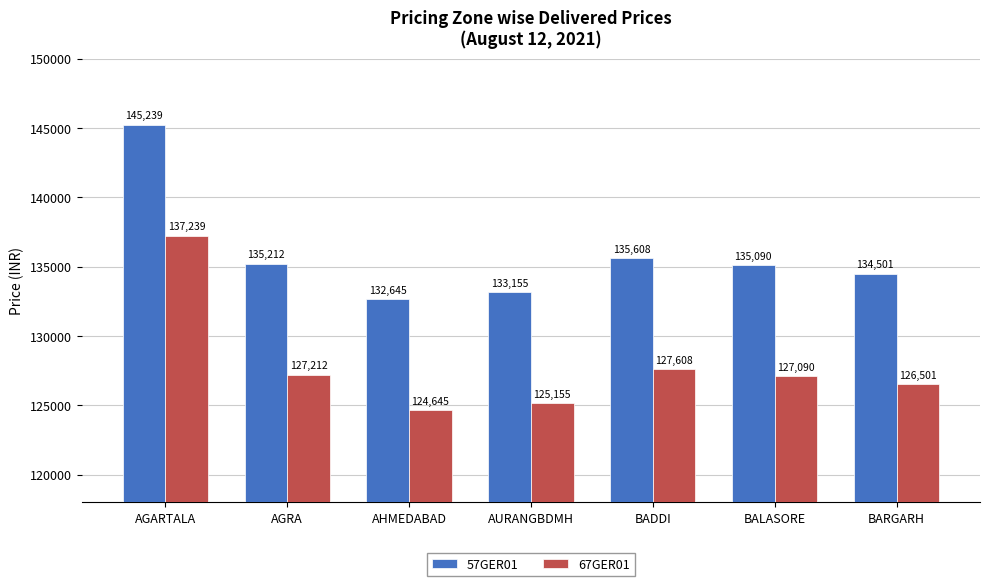

How many data points in 57GER01 are less than 135090?

3